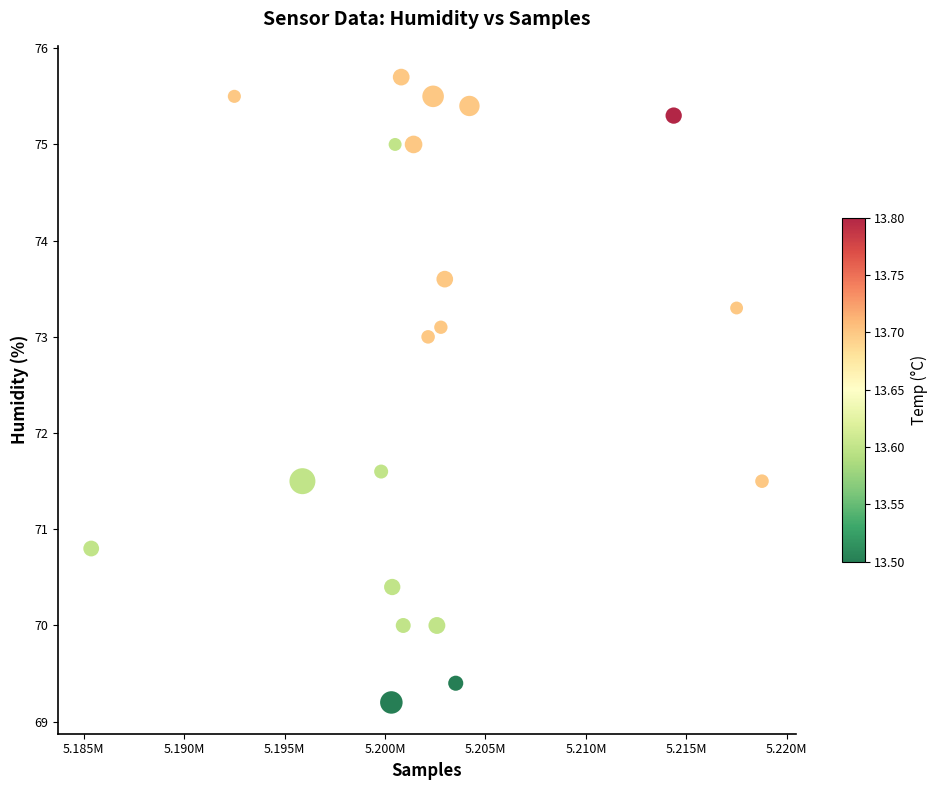

What is the range of X values (max minus min)?

33397.0